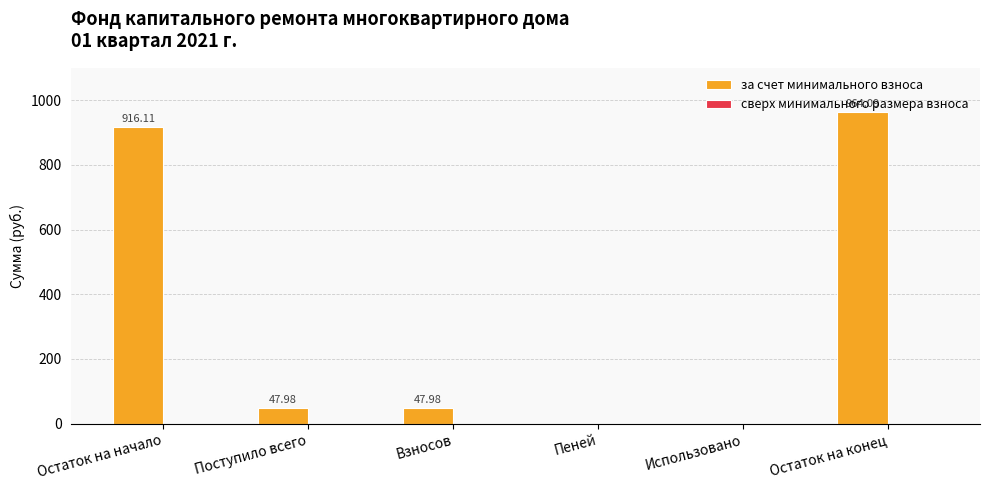

At which category does the chart reach its peak across all series?

Остаток на конец